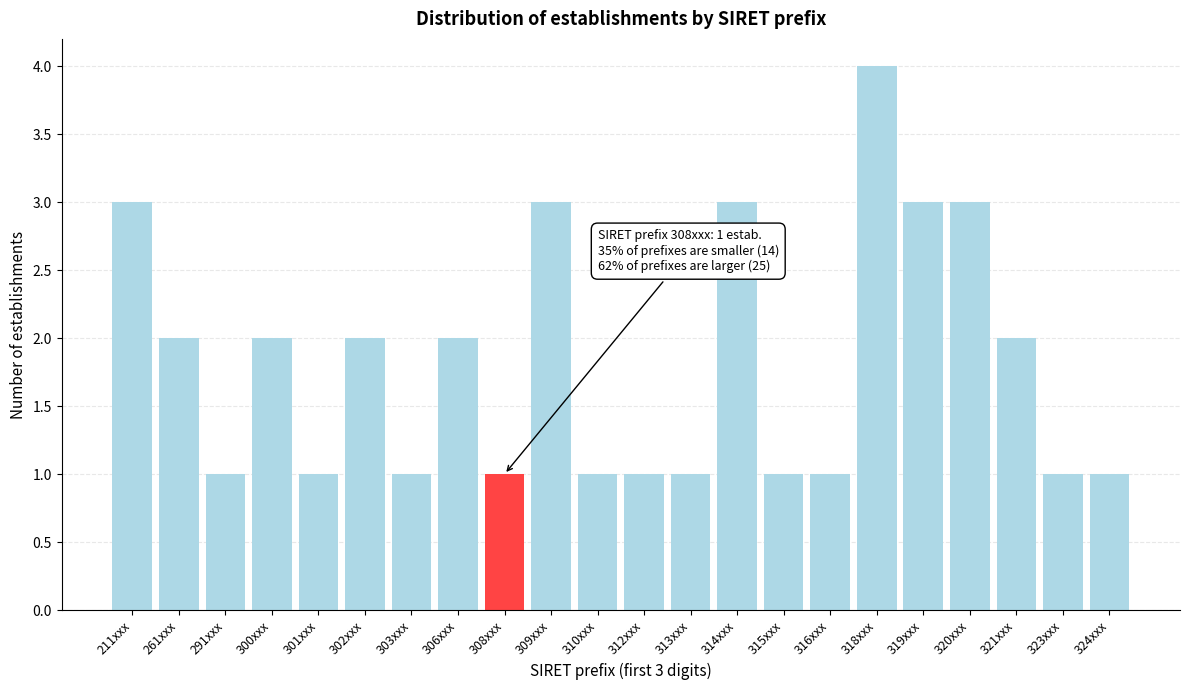

Reading left to right, extract all data points from this chart.

3	2	1	2	1	2	1	2	1	3	1	1	1	3	1	1	4	3	3	2	1	1